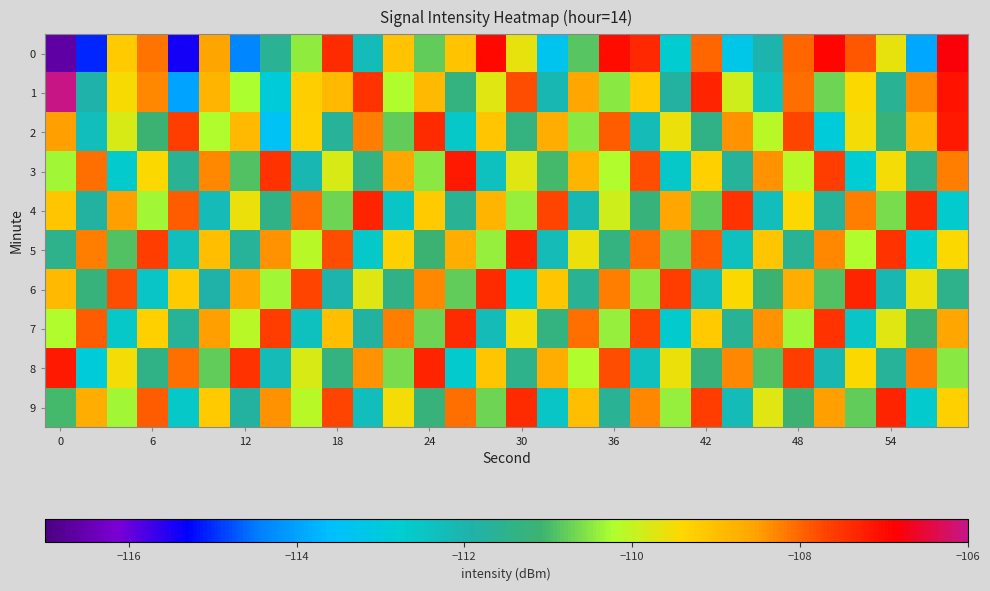

List the series in order of their peak value, lowest first.

7, 4, 5, 6, 9, 2, 3, 8, 0, 1